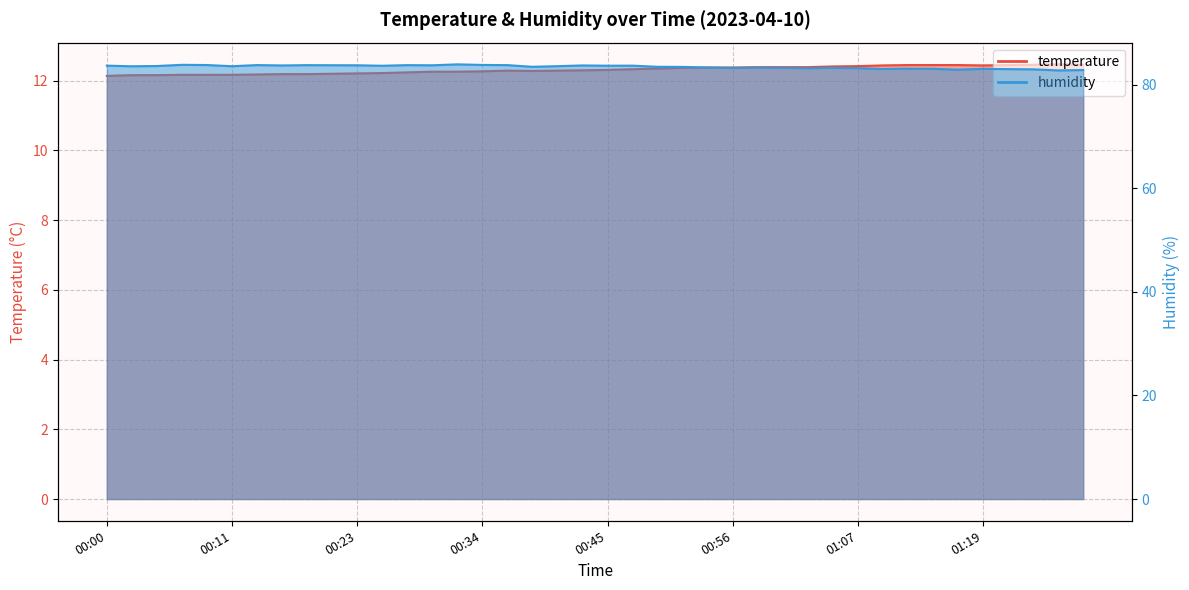

True or false: humidity and temperature cross at least once.

False